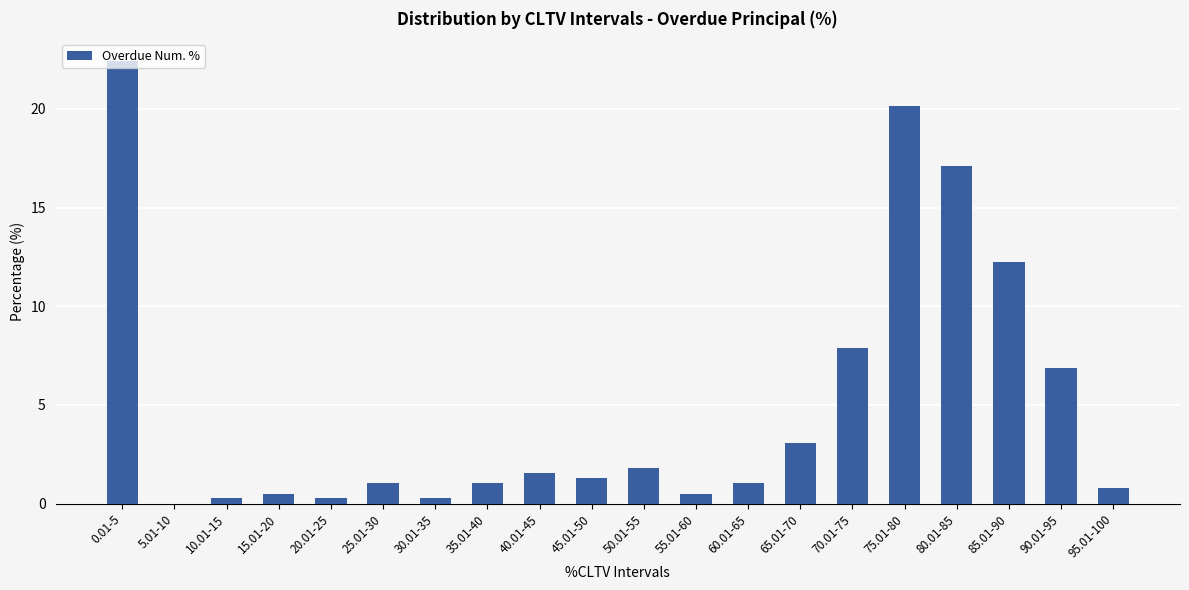

Where is the data nearest to the value 11?

85.01-90